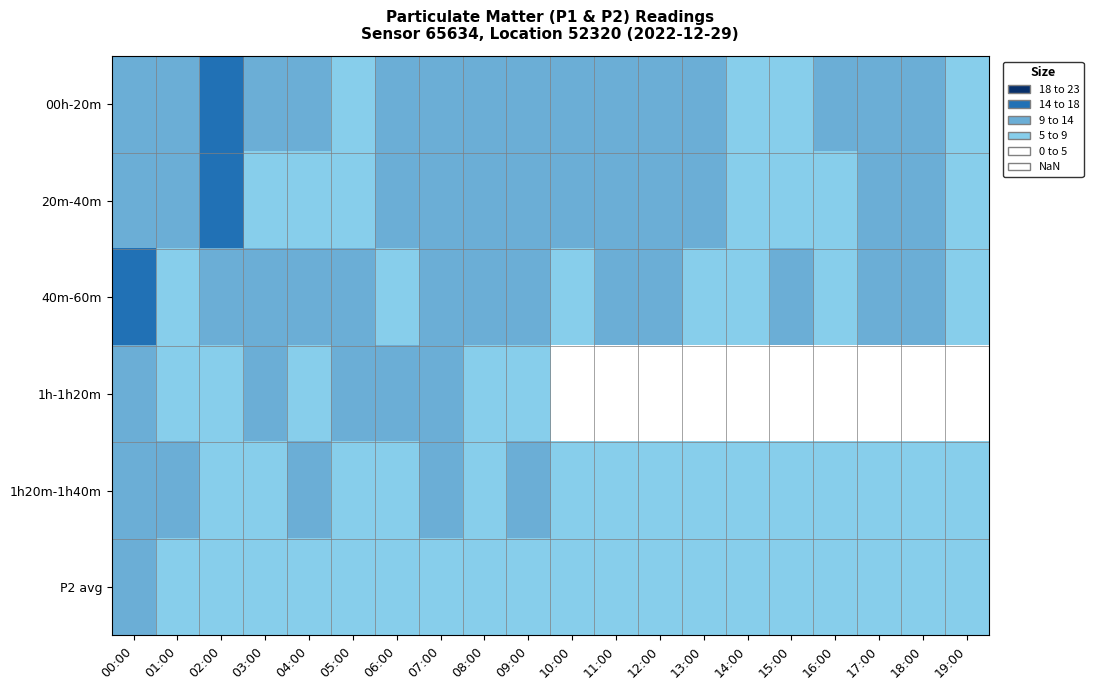

Which series has the largest total across all categories?

00h-20m